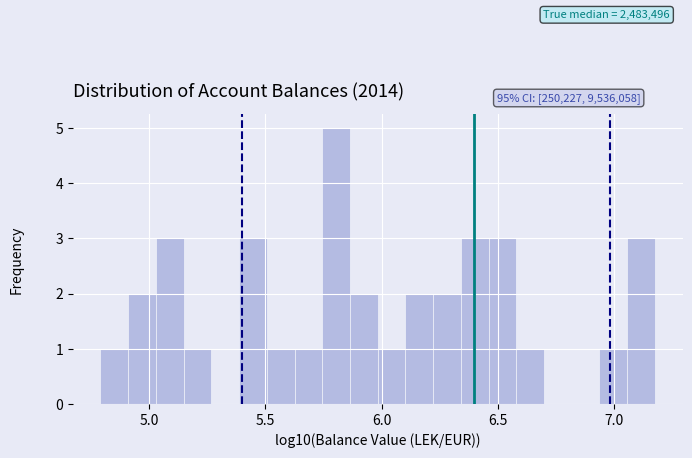

Around what value on the x-axis is the tallest bar? Give the approximate position of its centre, as read against the axis.

5.80